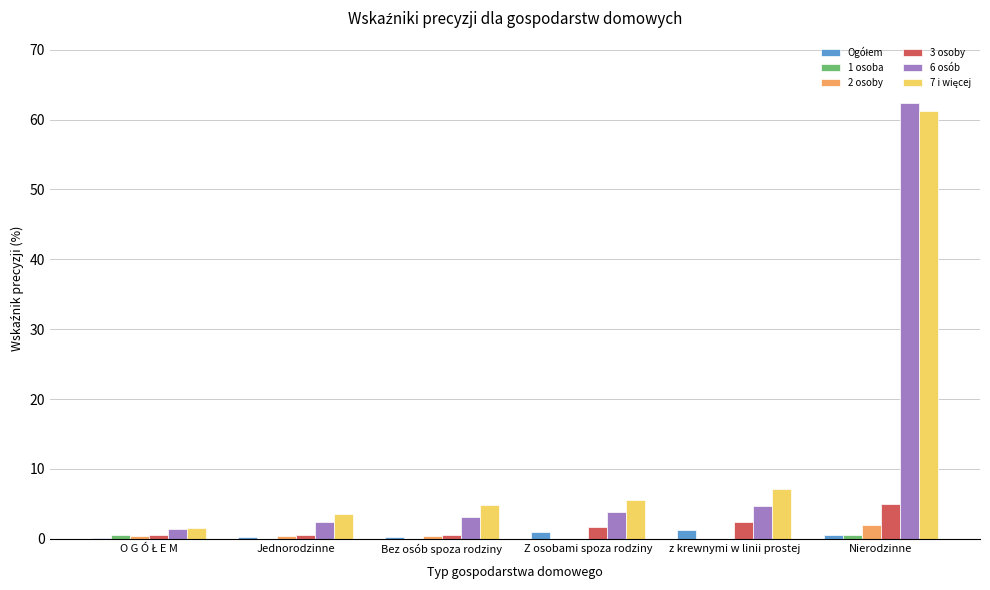

The 3 osoby series shows 1.7 at Z osobami spoza rodziny. True or false?

True